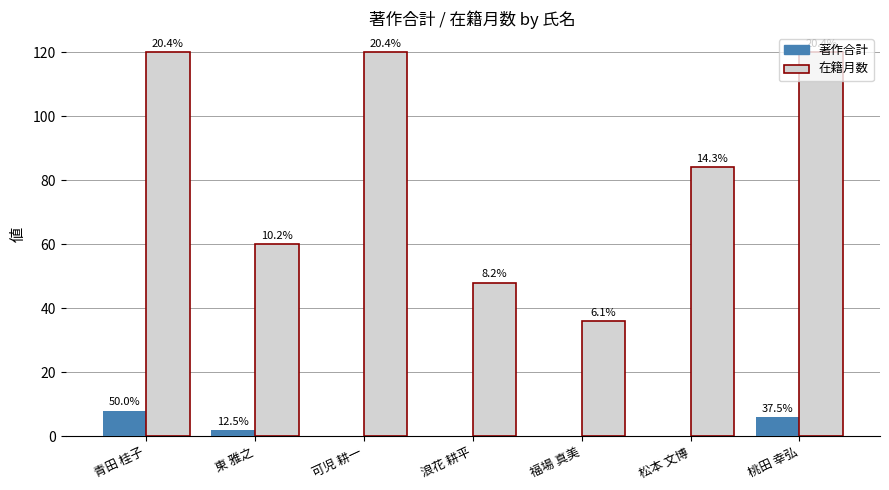

Reading left to right, transcribe all the data shown in this chart.

著作合計: 青田 桂子=8	東 雅之=2	可児 耕一=0	浪花 耕平=0	福場 真美=0	松本 文博=0	桃田 幸弘=6
在籍月数: 青田 桂子=120	東 雅之=60	可児 耕一=120	浪花 耕平=48	福場 真美=36	松本 文博=84	桃田 幸弘=120